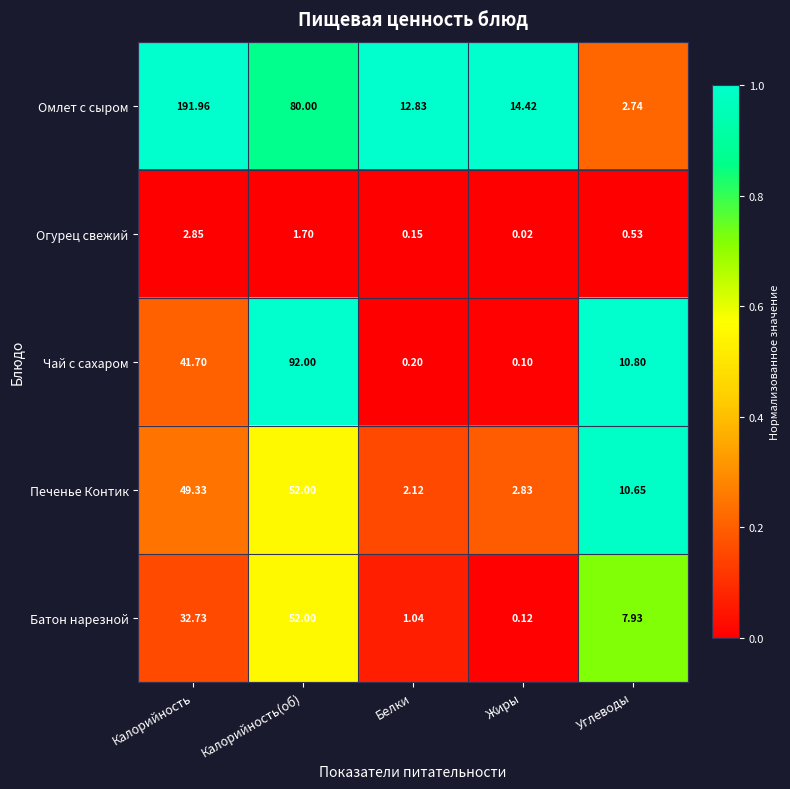

Which category has the highest value across all series?

Калорийность